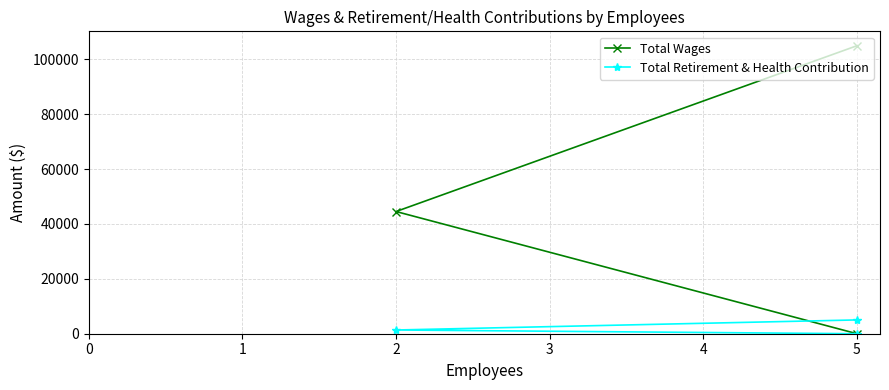

What is the sum of the Total Retirement & Health Contribution values at 5 and 2?

1358